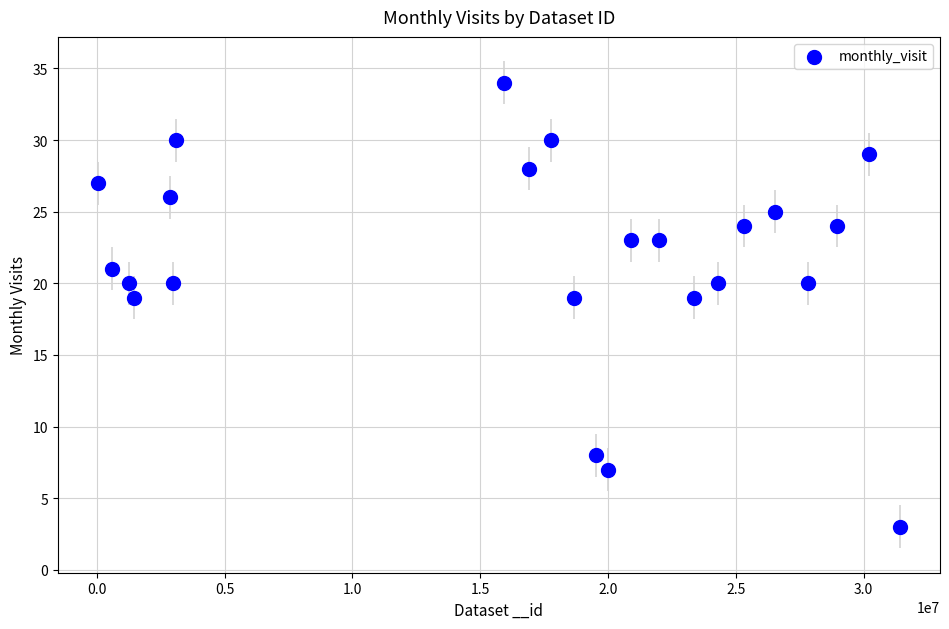

What is the range of X values (max minus min)?

31386253